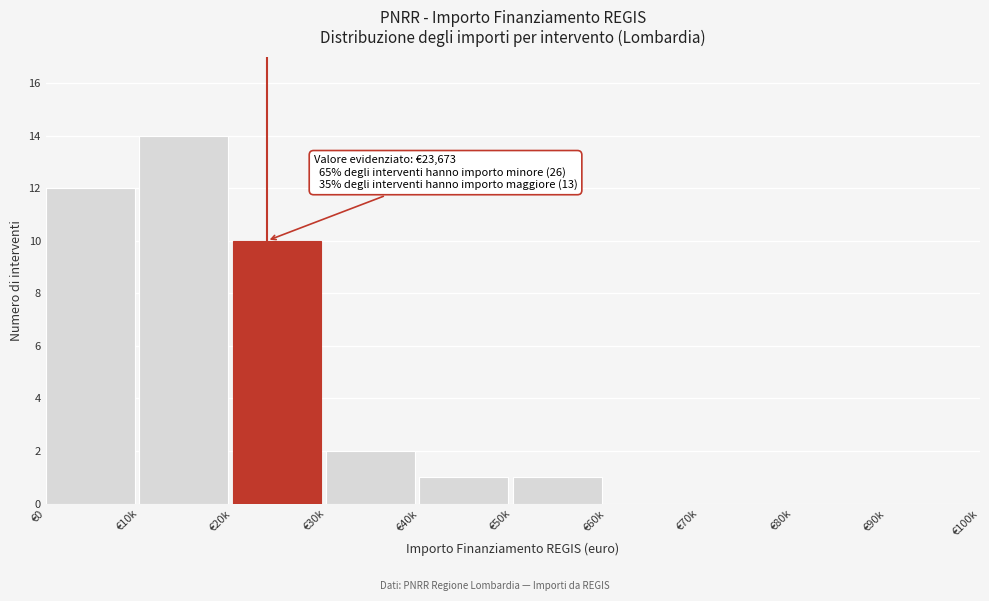

Reading right to left, what are all the values shown in this chart?

€90k=0	€80k=0	€70k=0	€60k=0	€50k=1	€40k=1	€30k=2	€20k=10	€10k=14	€0=12